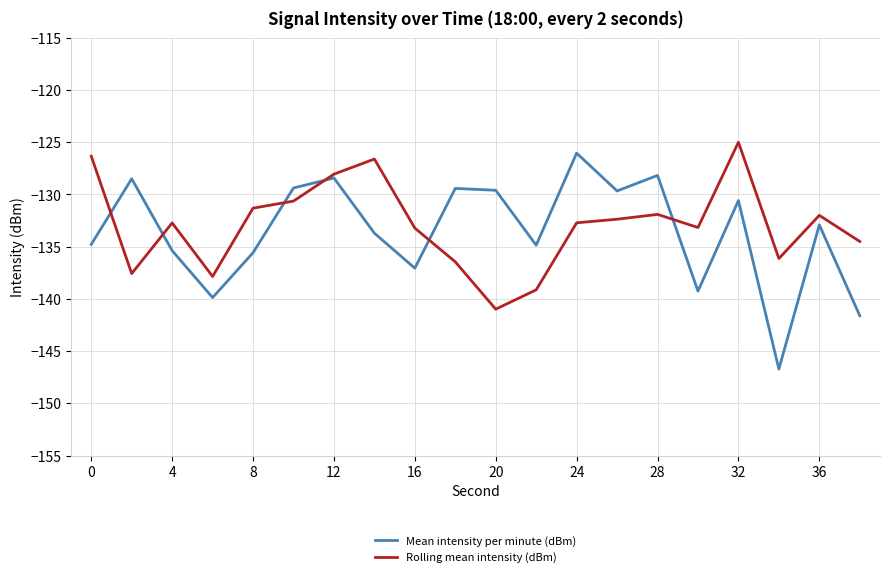

What is the difference between the maximum and minimum values in the Mean intensity per minute (dBm) series?

20.7